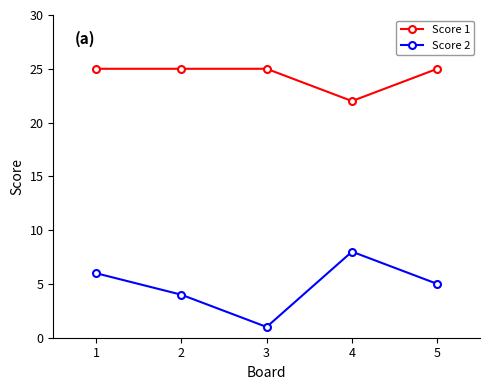

How many data points does each series have?

5